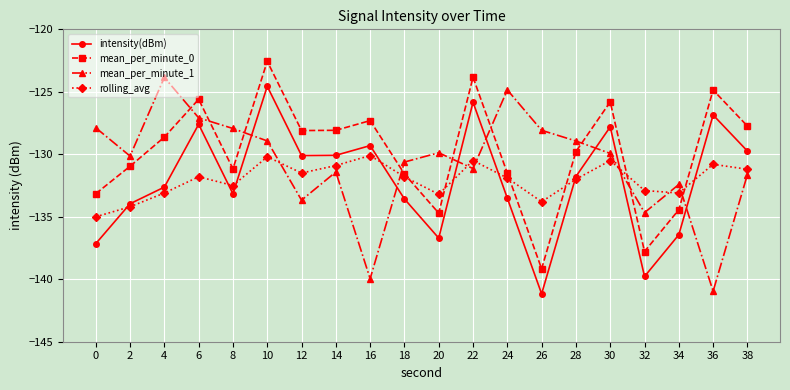

Where do rolling_avg and intensity(dBm) first cross each other?

0 and 2